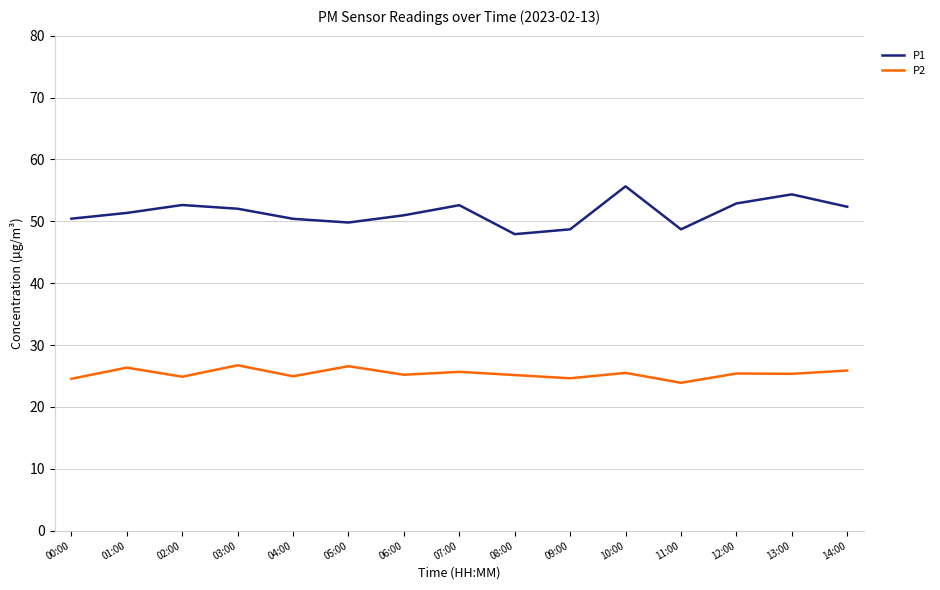

What is the difference between the highest and lowest values at 03:00?

25.3